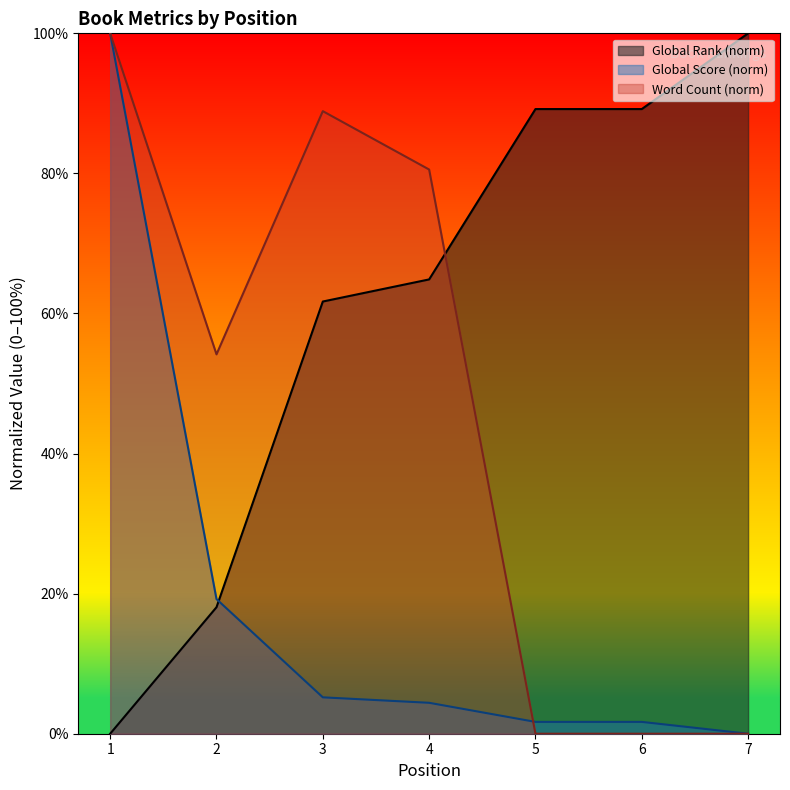

What is the difference between the Global Score values at 2 and 7?

19.2